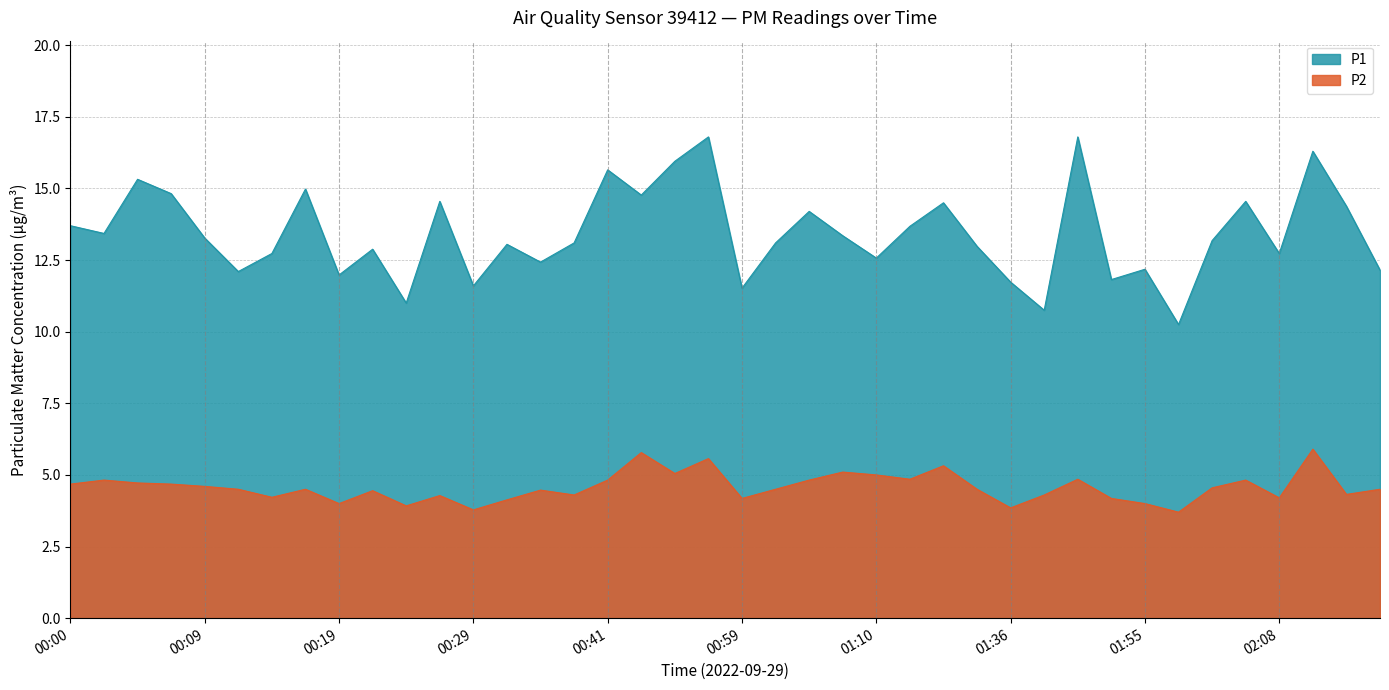

Which series has the largest range (max minus min)?

P1